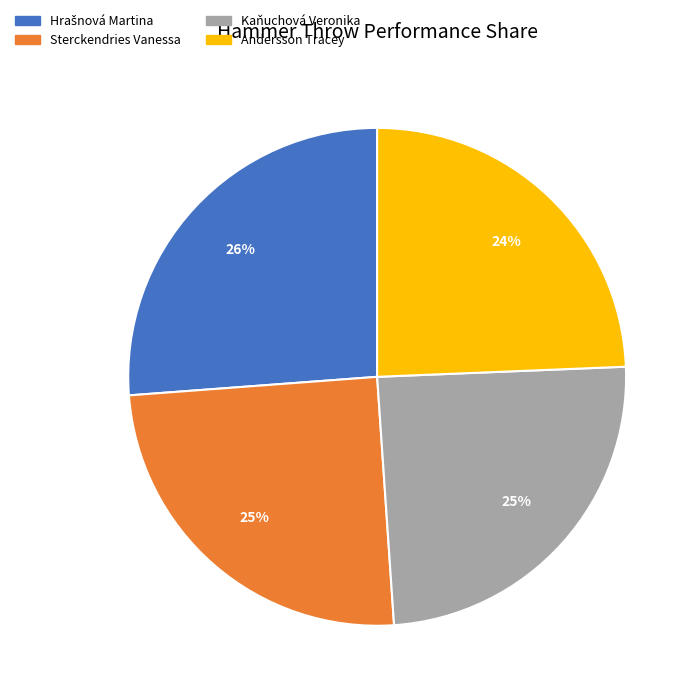

To the nearest percent, what is the combined percentage of Andersson Tracey and Sterckendries Vanessa?

49%